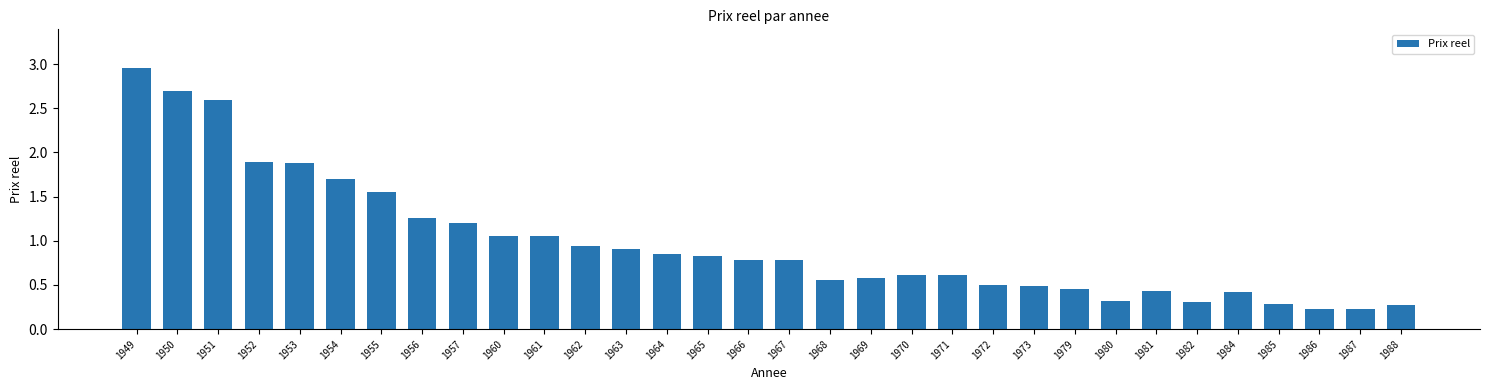

The value at 1980 is 0.3. True or false?

True